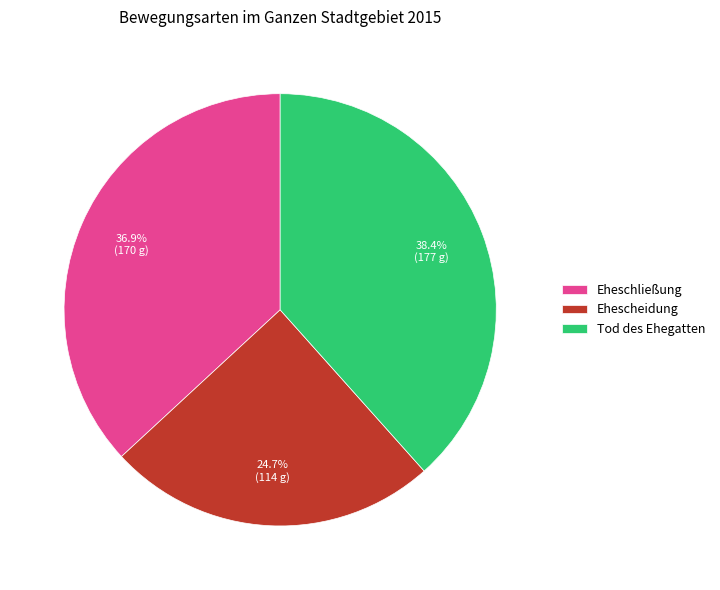

To the nearest percent, what portion does Ehescheidung represent?

25%